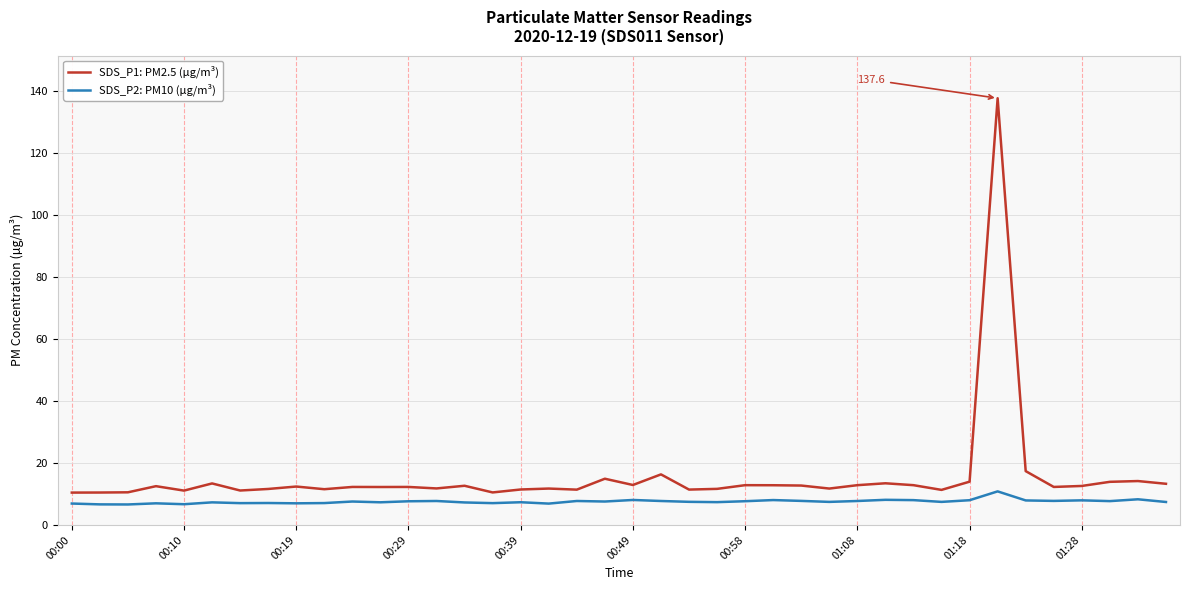

Rank the series by their average value, from highest to lowest.

SDS_P1: PM2.5 (µg/m³), SDS_P2: PM10 (µg/m³)